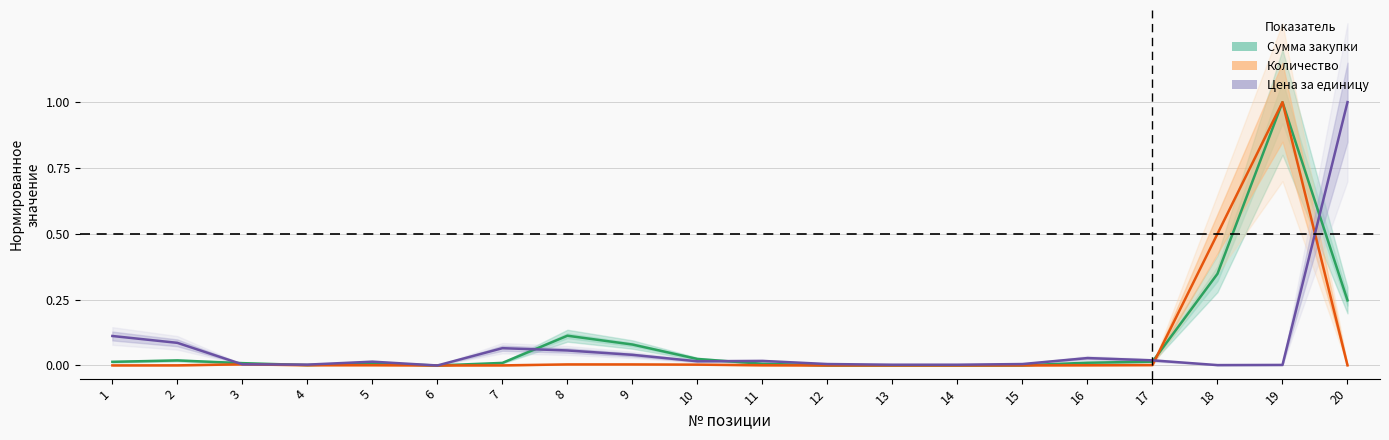

At which label is Цена за единицу closest to 0?

6